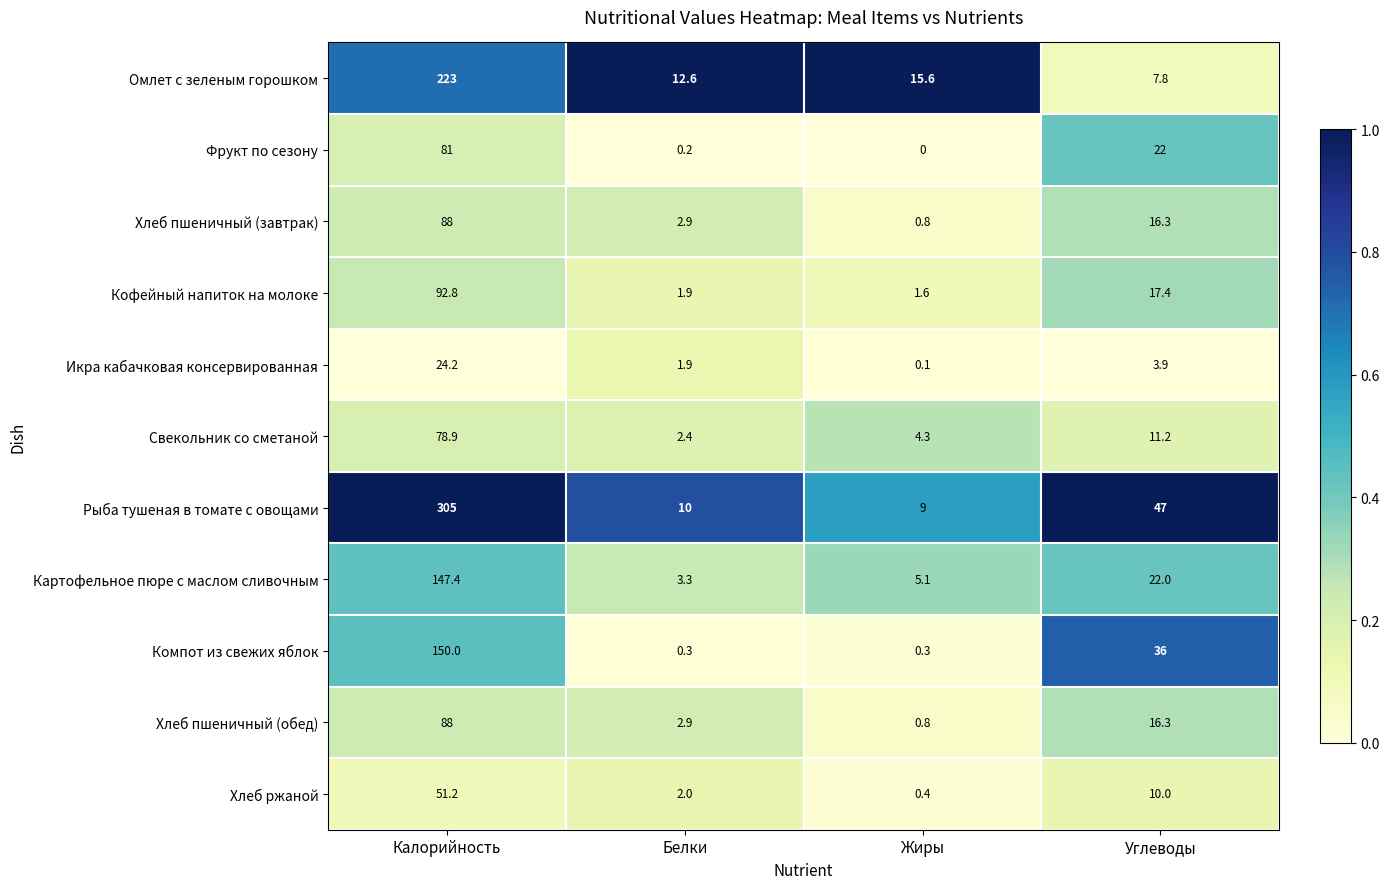

At which category is the sum across all series the highest?

Калорийность